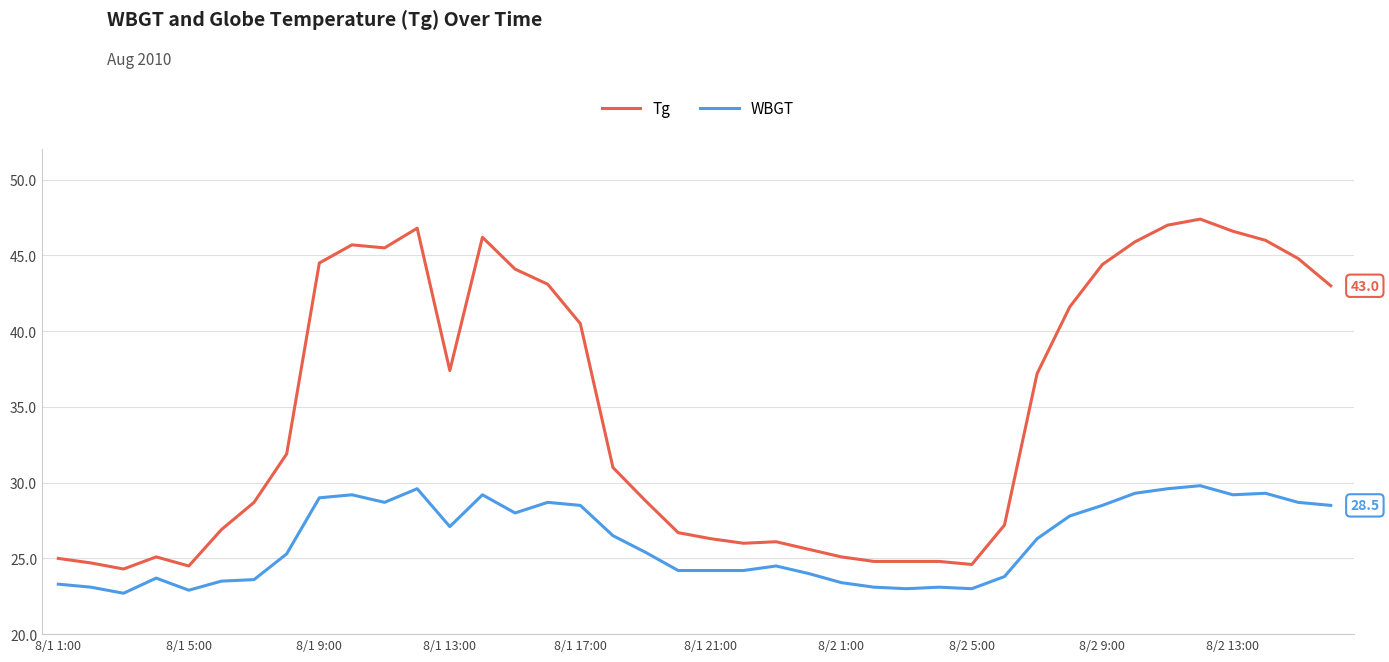

True or false: WBGT and Tg intersect in this chart.

False